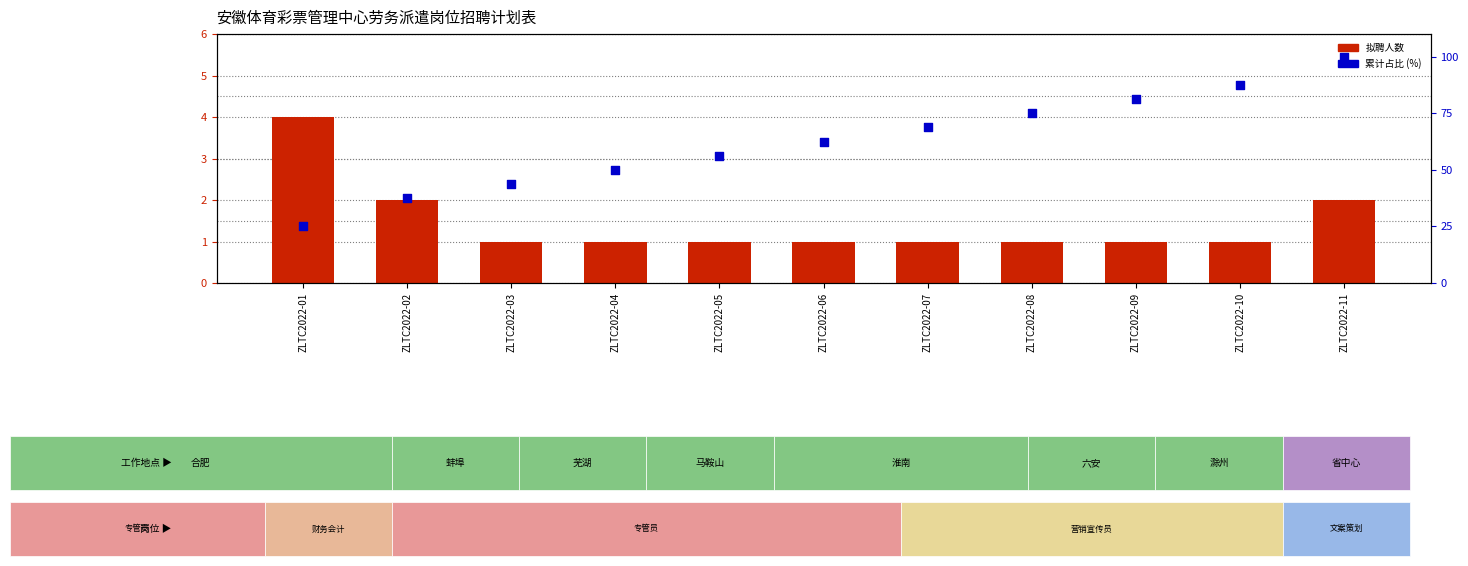

Which series reaches the maximum Y coordinate?

累计占比 (%)